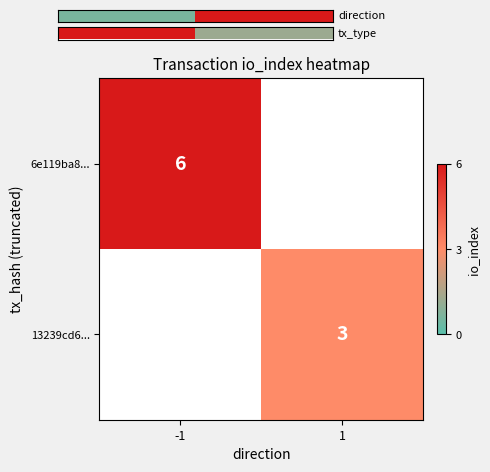

The value of 6e119ba8... at -1 is 1. True or false?

False